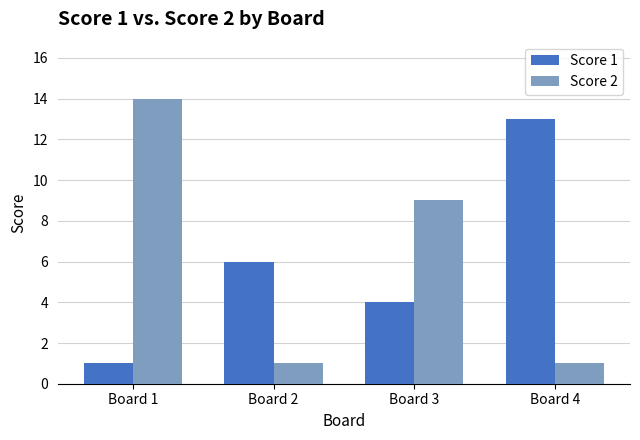

Is it true that Score 2 equals 0 at Board 4?

False